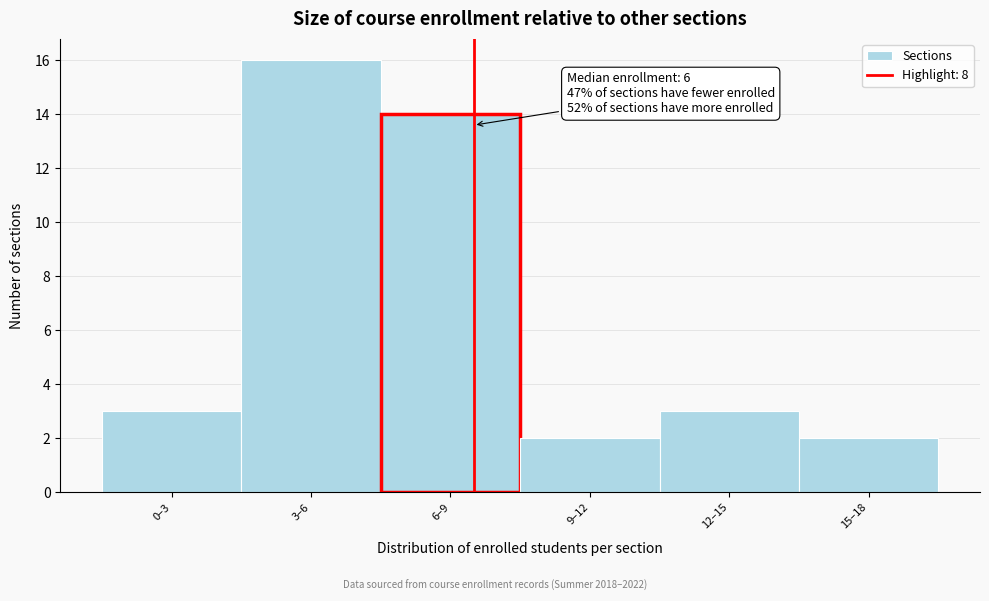

Reading left to right, extract all data points from this chart.

3	16	14	2	3	2